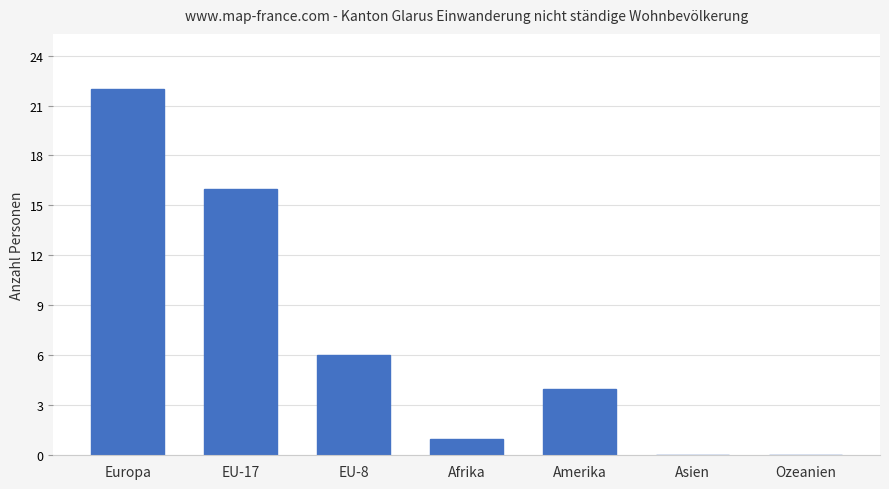

How many categories are shown in the chart?

7